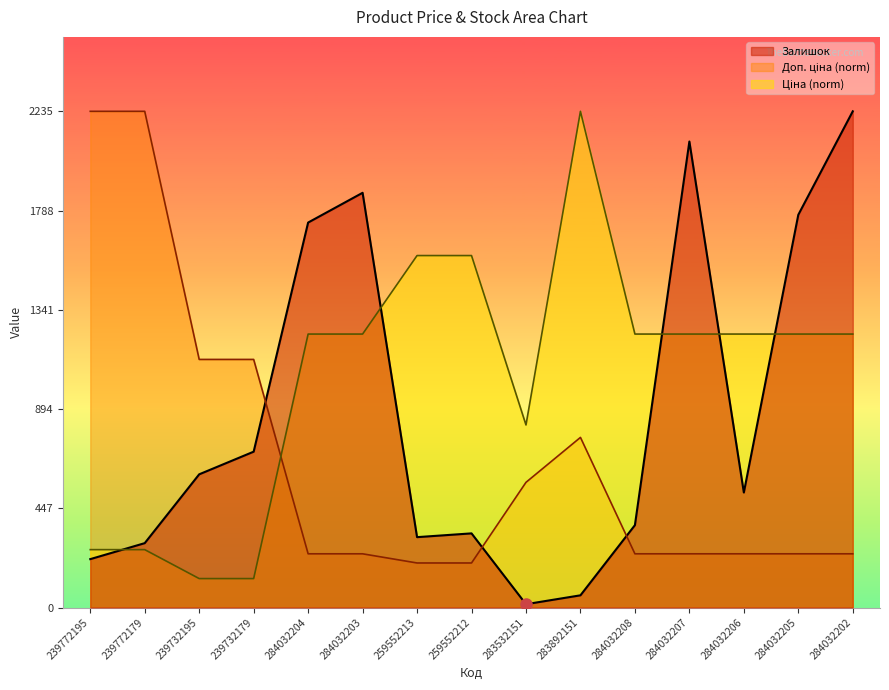

What is the label of the 6th point from the left?

284032203